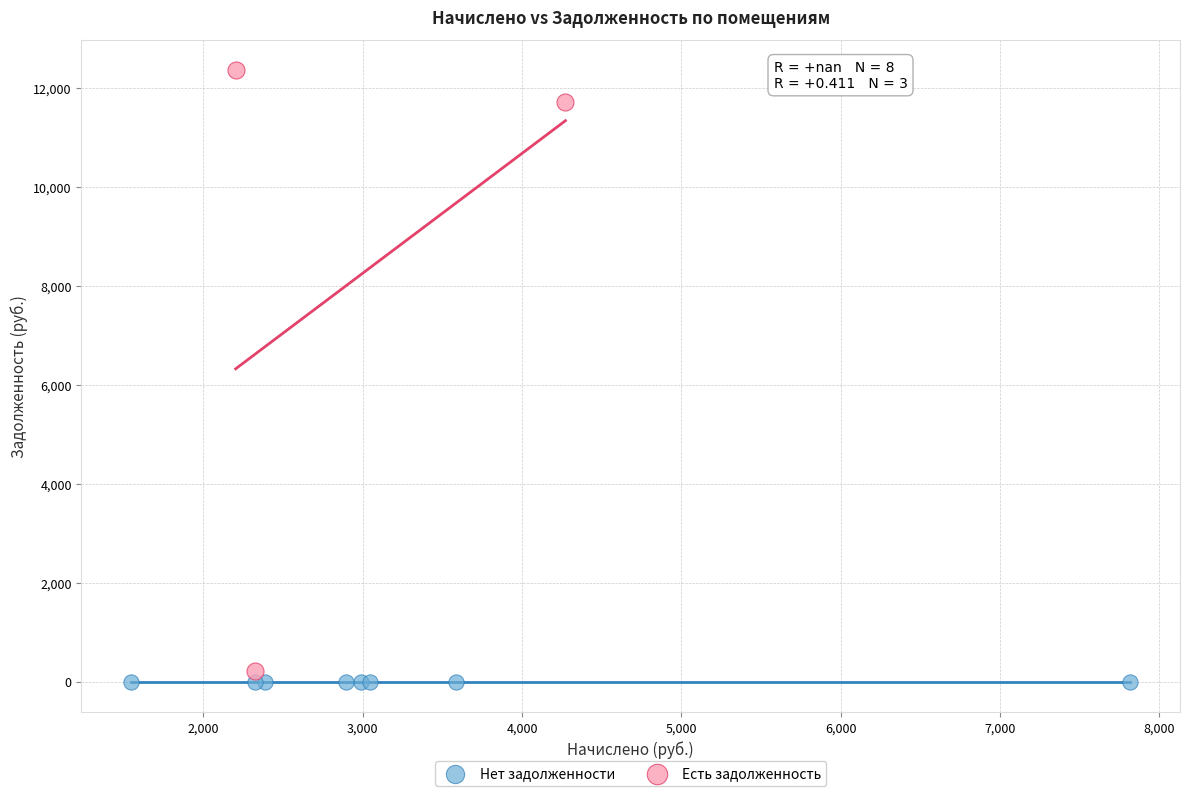

Which series contains the highest Y value?

Есть задолженность